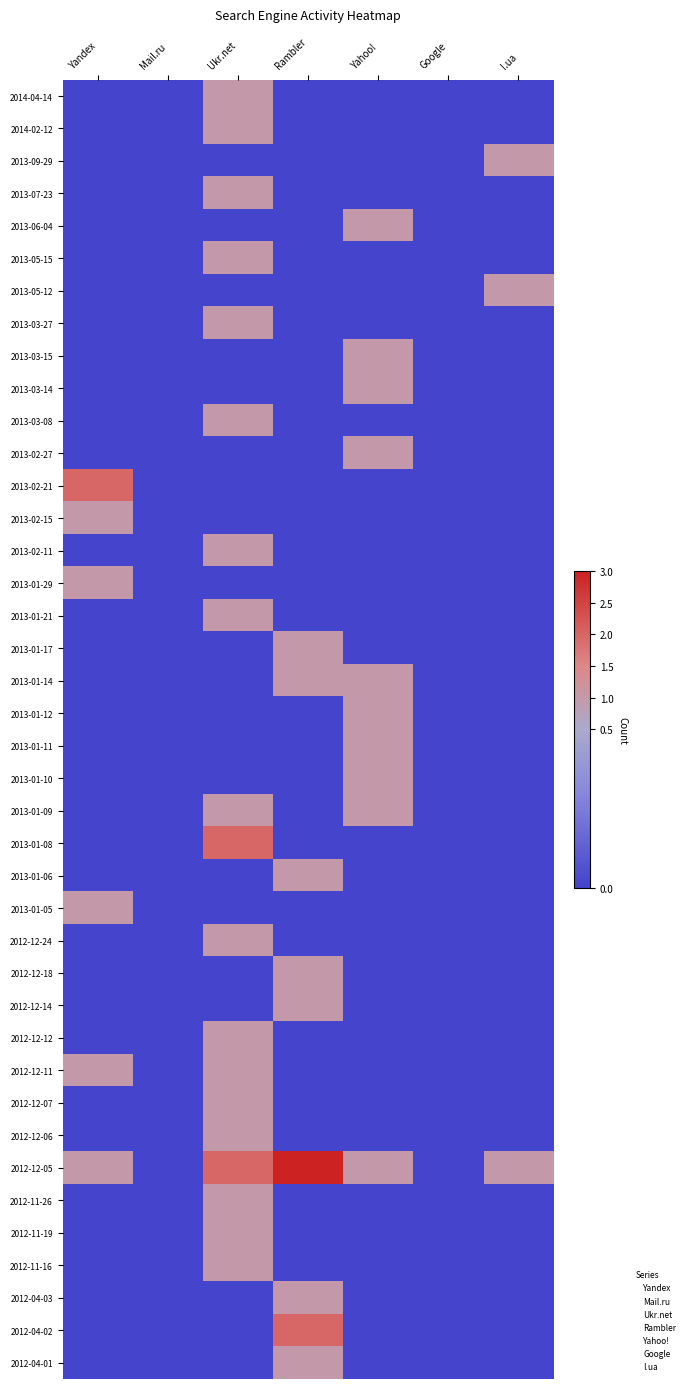

Count the number of categories in the chart.

7